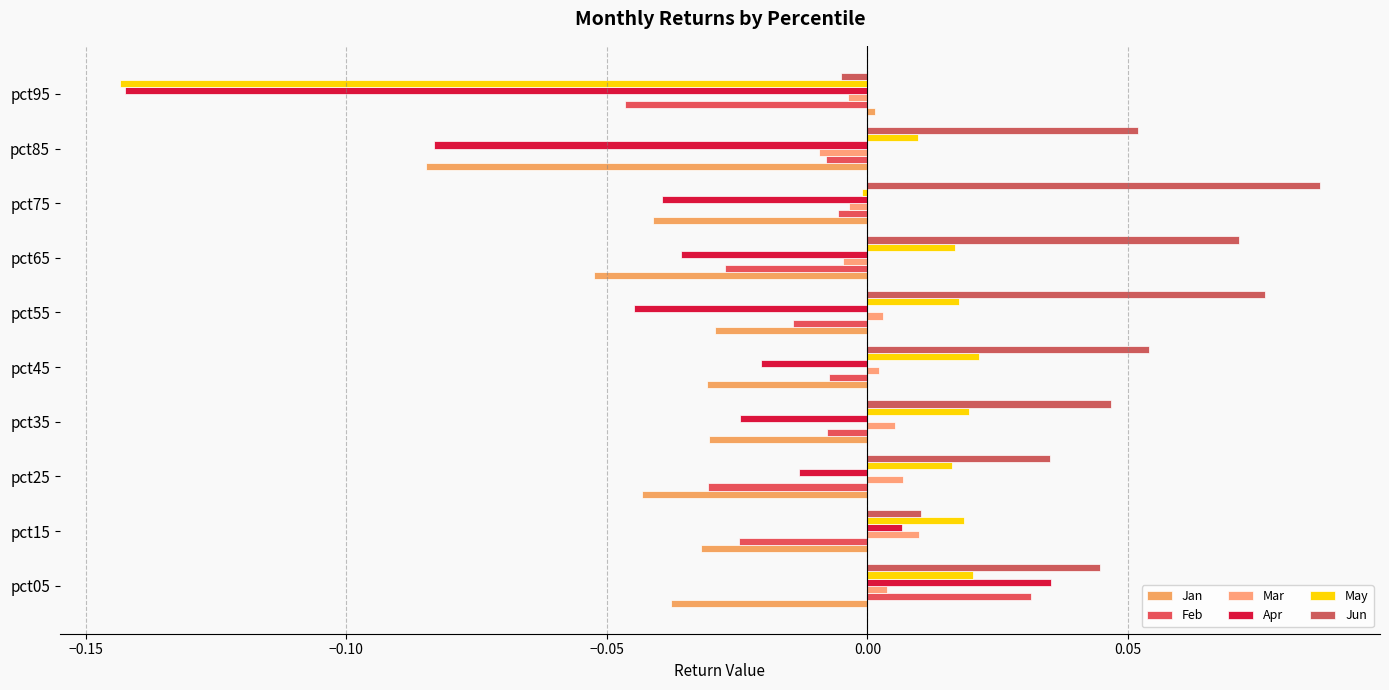

How many negative values does the Jun series have?

1